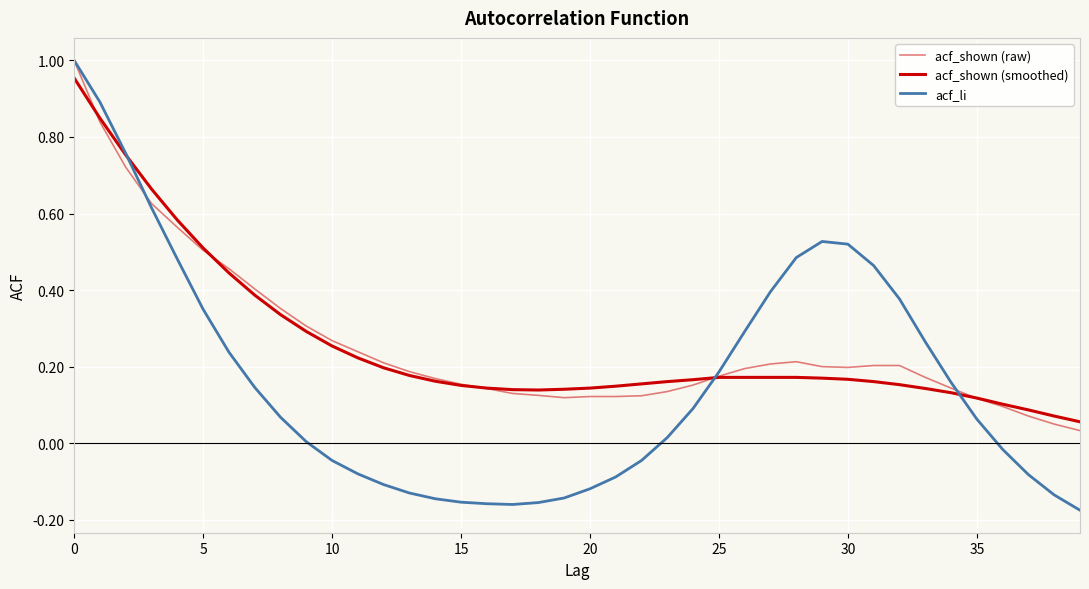

How many lines are shown in the chart?

3